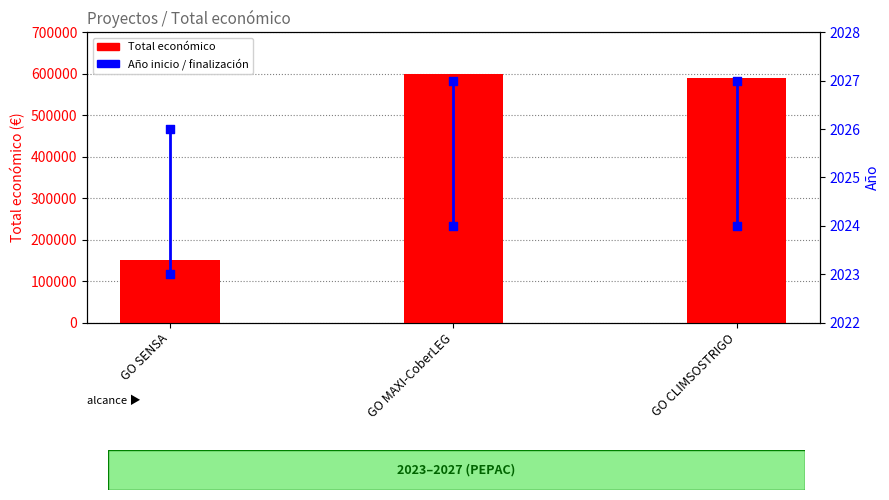

Which series has the largest total across all categories?

Total económico